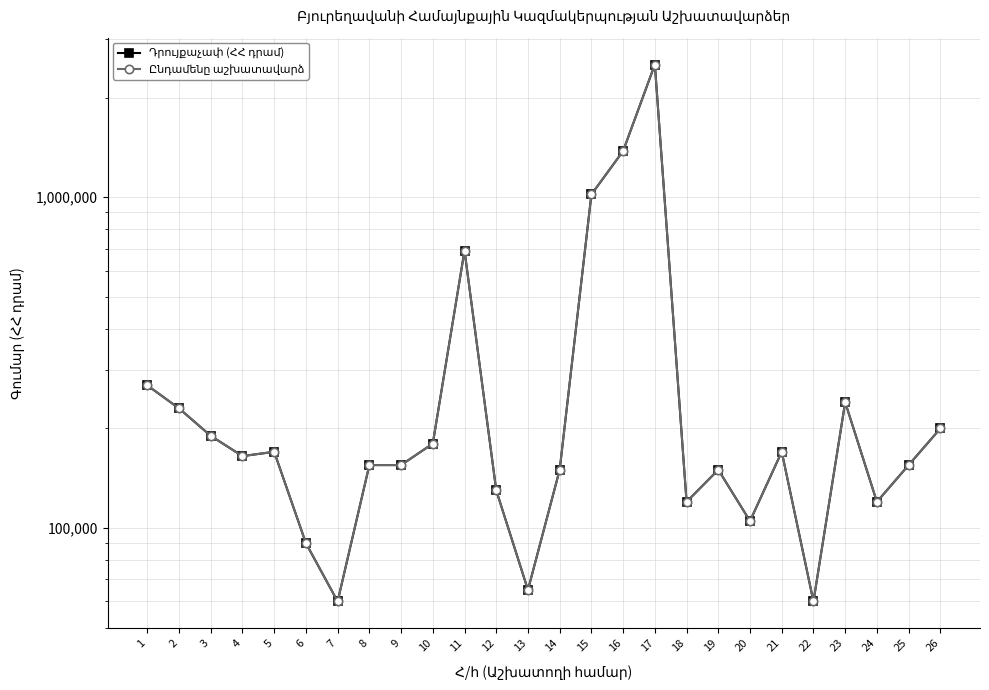

How many lines are shown in the chart?

2